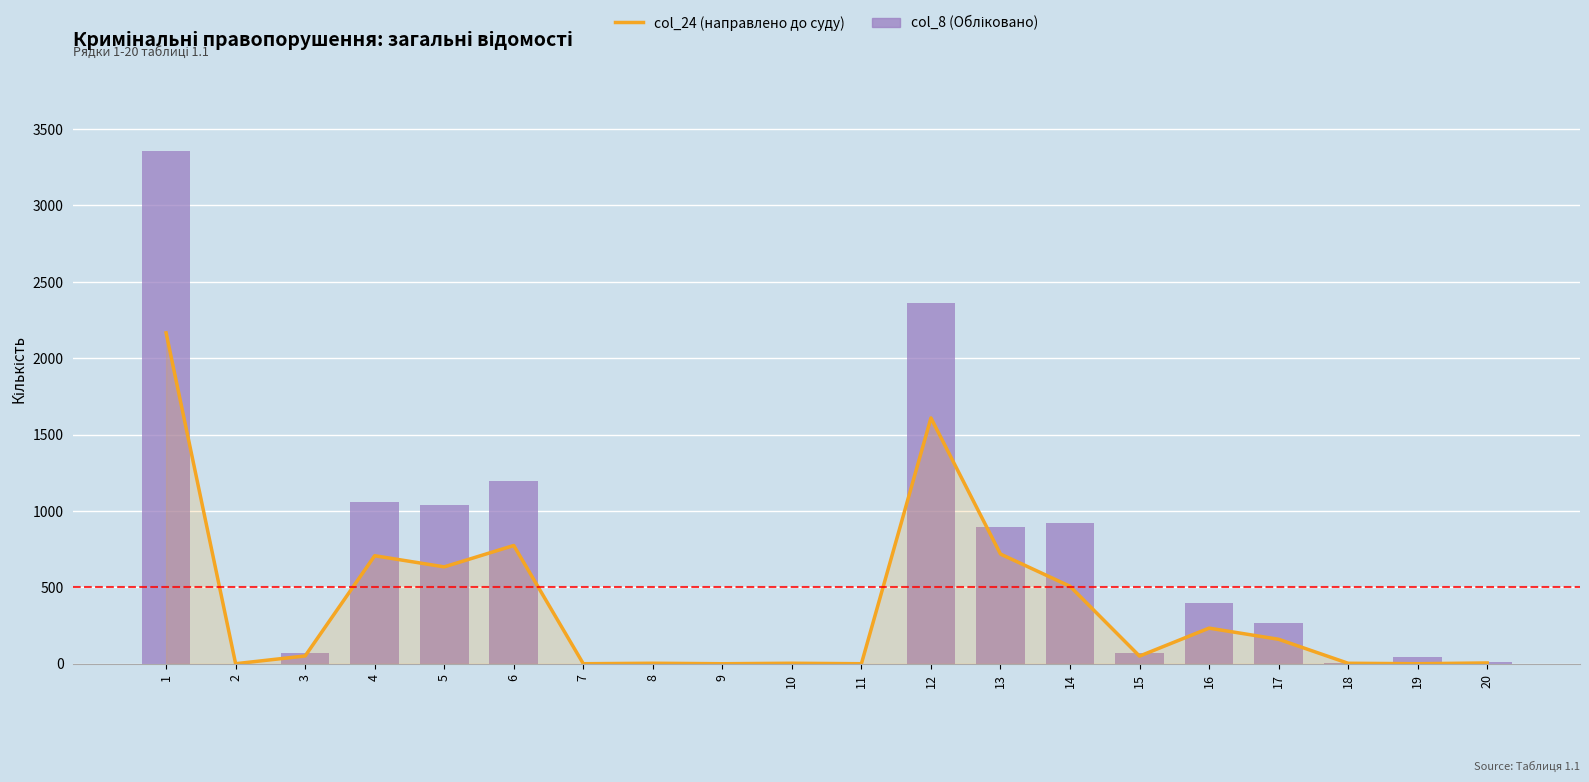

Is it true that col_8 (Обліковано) equals 0 at 11?

True